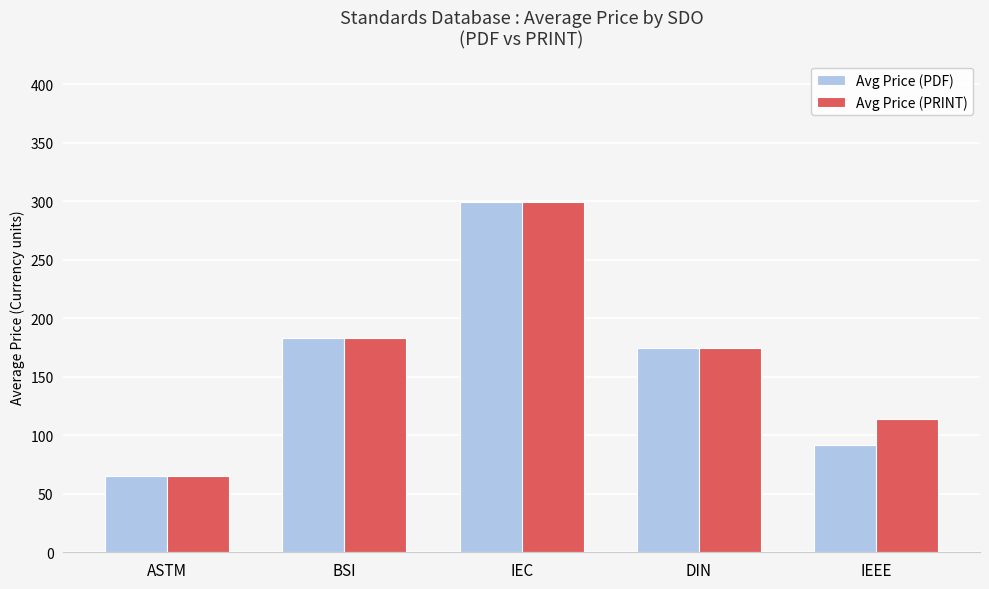

The Avg Price (PDF) series shows 91.7 at IEEE. True or false?

True